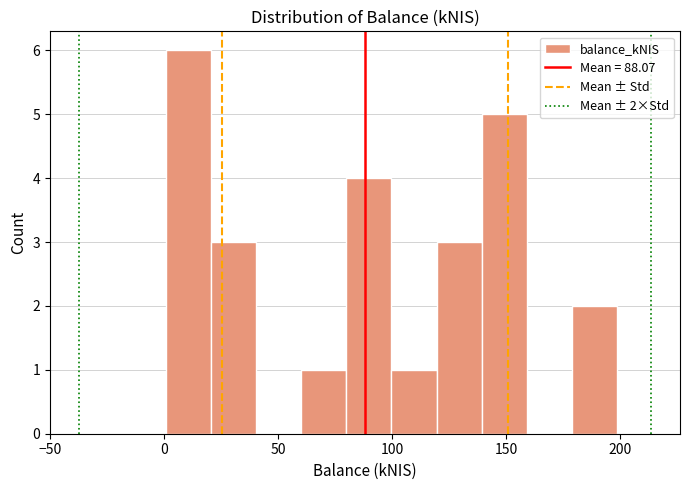

Read against the x-axis, roughly where is the centre of the tallest bar?

10